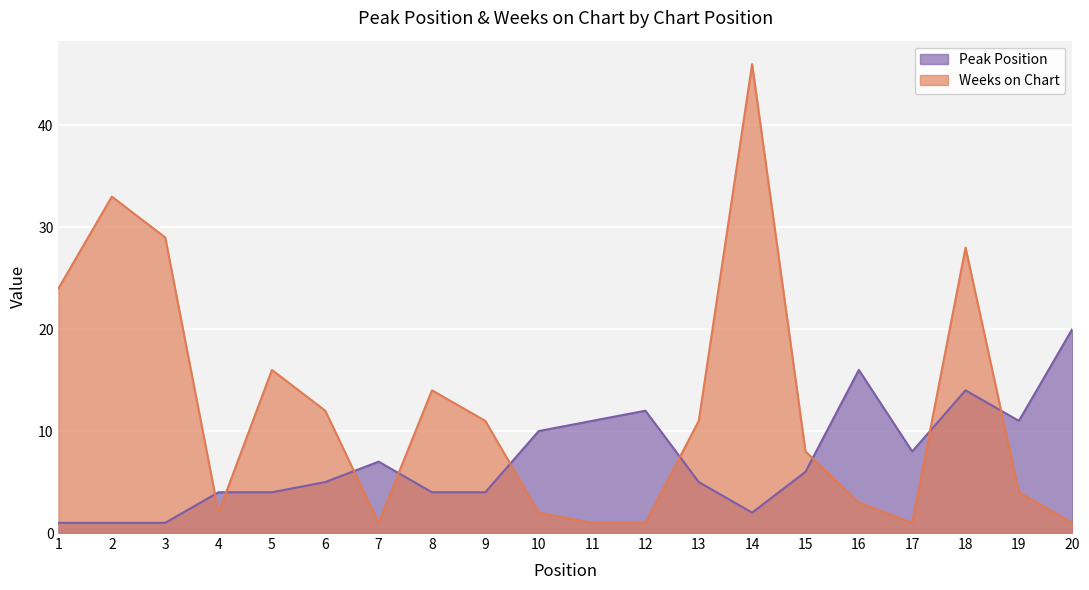

What is the average value of the Peak Position series?

7